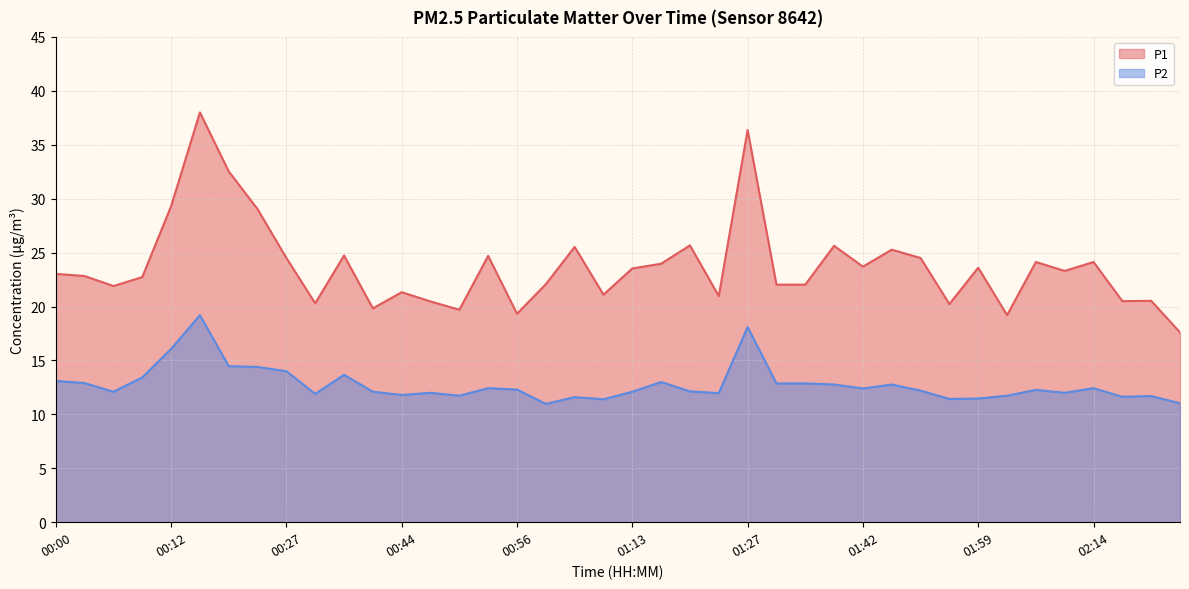

Rank the categories by P1 value from highest to lowest.

00:14, 01:27, 00:19, 00:12, 00:22, 01:20, 01:40, 01:03, 01:47, 00:34, 00:53, 00:27, 01:52, 02:04, 02:14, 01:15, 01:42, 01:59, 01:13, 02:09, 00:00, 00:02, 00:07, 01:01, 01:32, 01:35, 00:05, 00:44, 01:08, 01:25, 02:24, 02:16, 00:46, 00:31, 01:57, 00:39, 00:51, 00:56, 02:02, 02:28